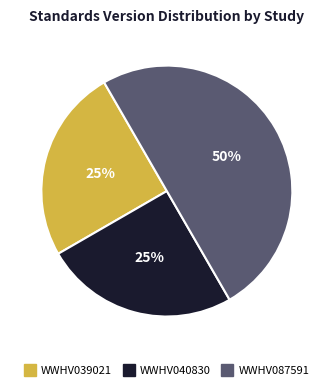

Does WWHV040830 account for over 50% of the chart?

No